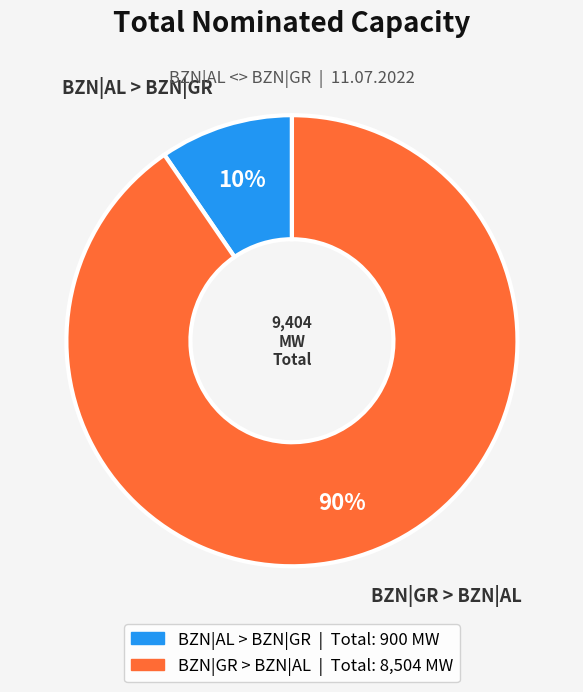

True or false: BZN|GR > BZN|AL accounts for 90% of the total.

True